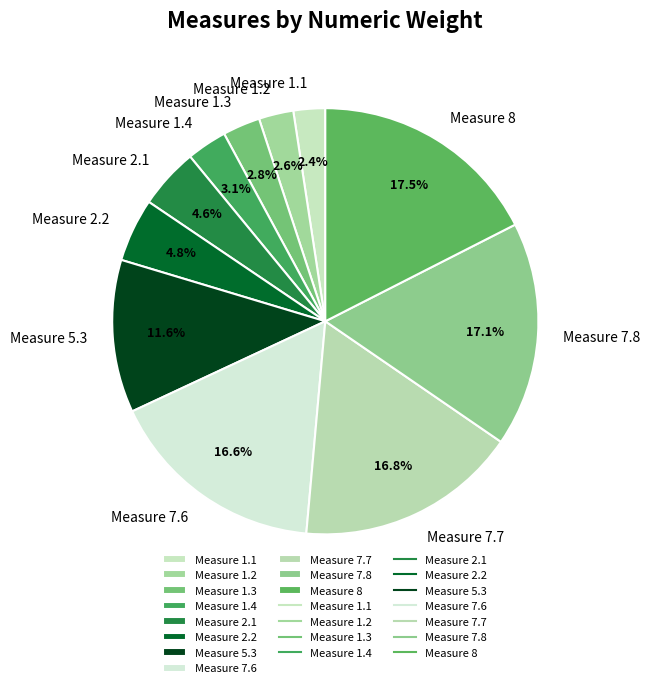

To the nearest percent, what is the difference between the Measure 5.3 and Measure 2.1 slice percentages?

7%